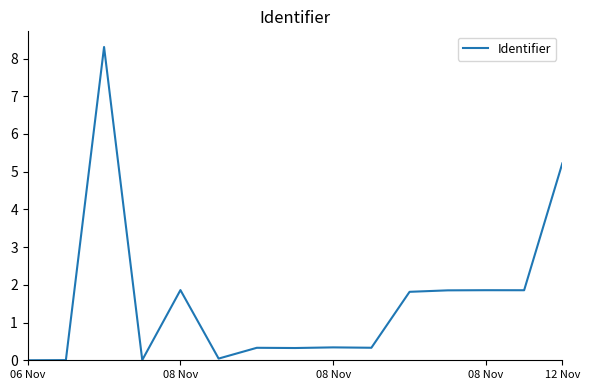

What is the maximum value shown in the chart?

8.3